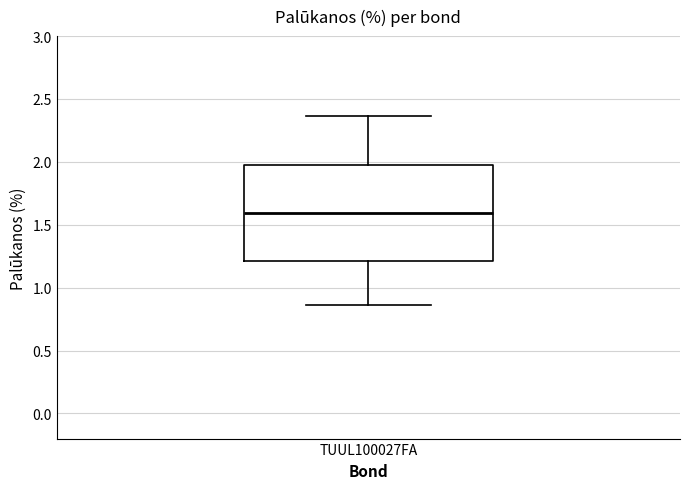

Read this box plot against the y-axis: the position of the median line, the range covered by the box, and the ends of both whiskers. The values are not printed on the chart, so give them approximately, as read against the axis.

median 1.60, box 1.20 to 2.00, whiskers 0.85 to 2.35